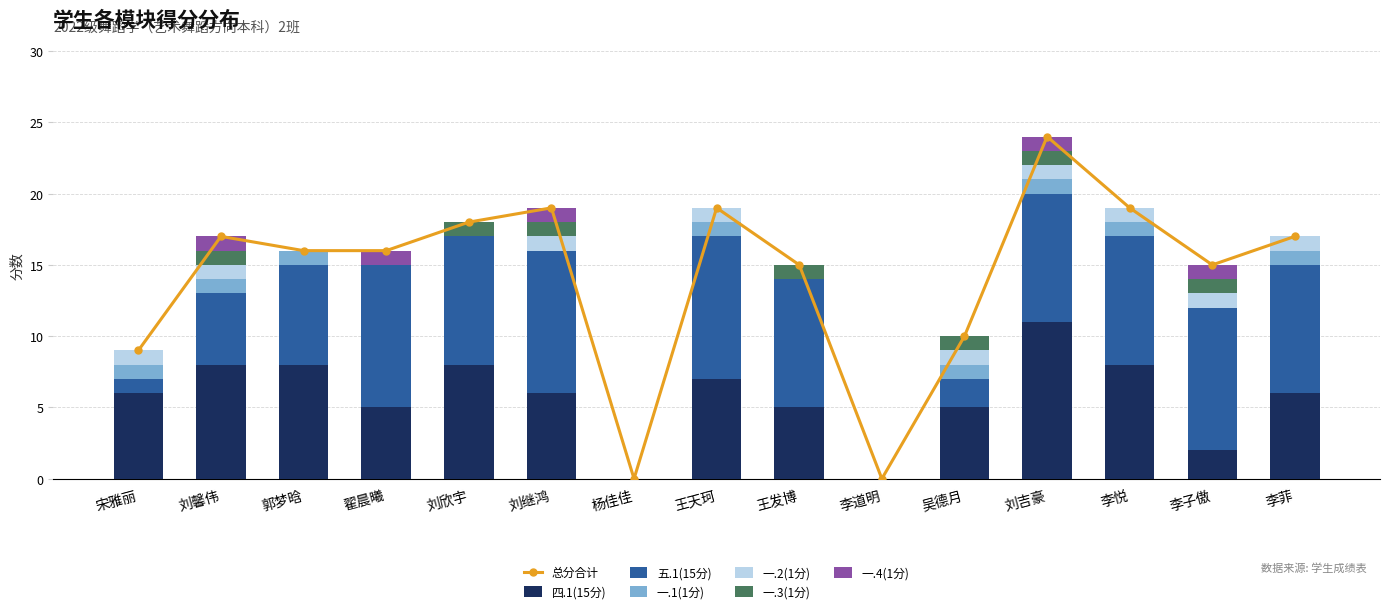

Which series has the largest total across all categories?

五.1(15分)